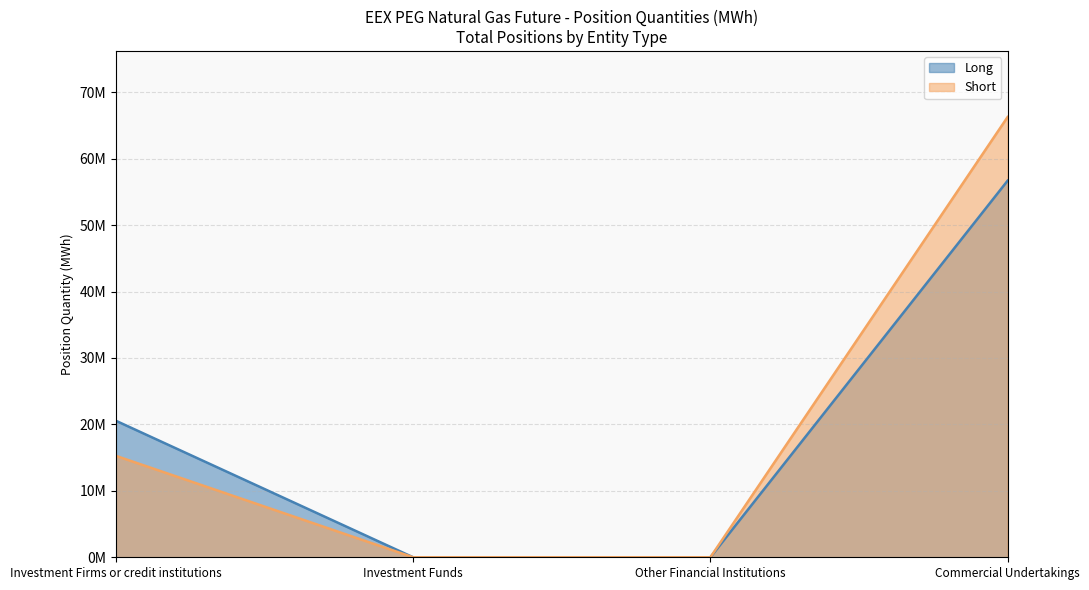

Reading right to left, extract all data points from this chart.

Long: Commercial Undertakings=56694312	Other Financial Institutions=0	Investment Funds=0	Investment Firms or credit institutions=20552454
Short: Commercial Undertakings=66281782	Other Financial Institutions=0	Investment Funds=0	Investment Firms or credit institutions=15269864